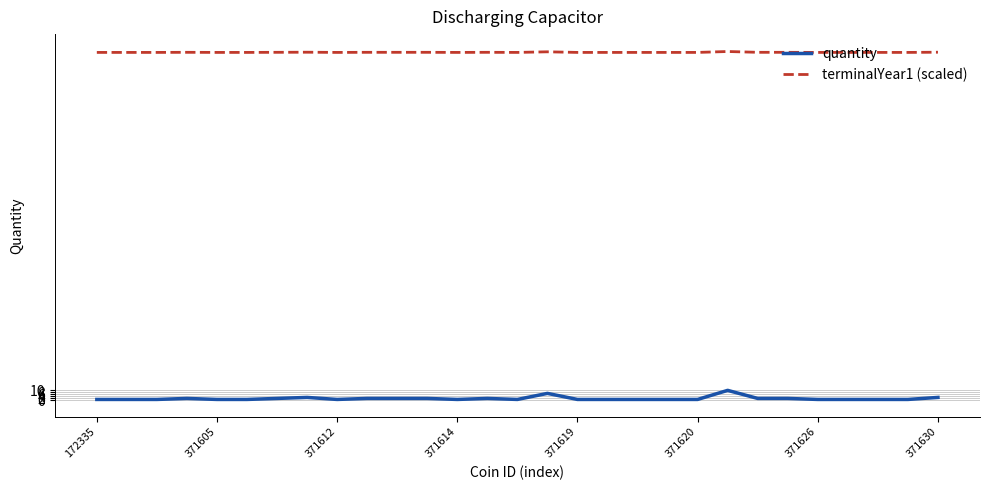

True or false: quantity has more than 0 interior local peaks.

True